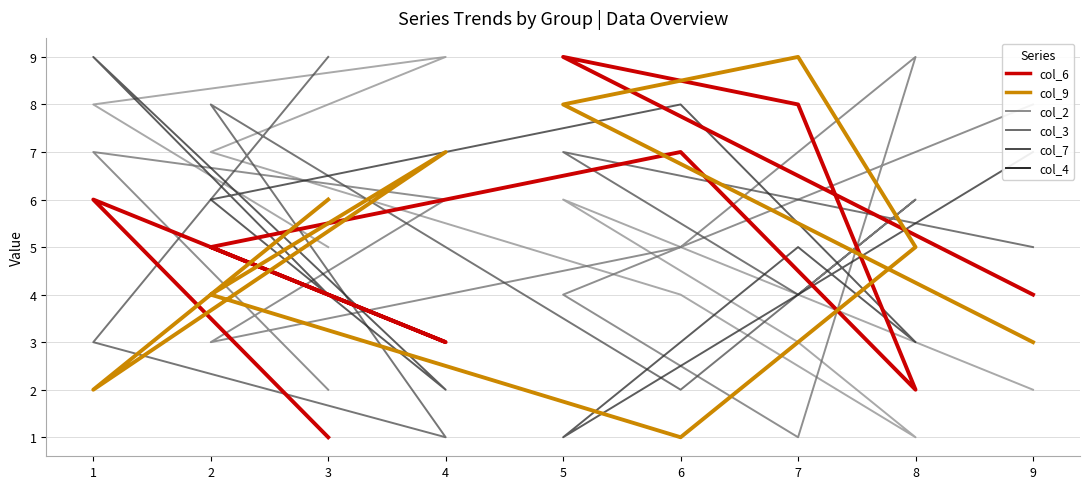

Rank the series at 2 from lowest to highest value.

col_3, col_9, col_6, col_4, col_2, col_7